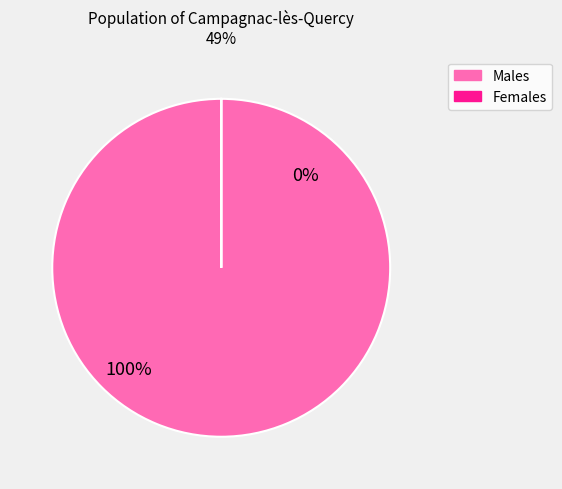

To the nearest percent, what is the difference between the largest and smallest slice percentages?

100%